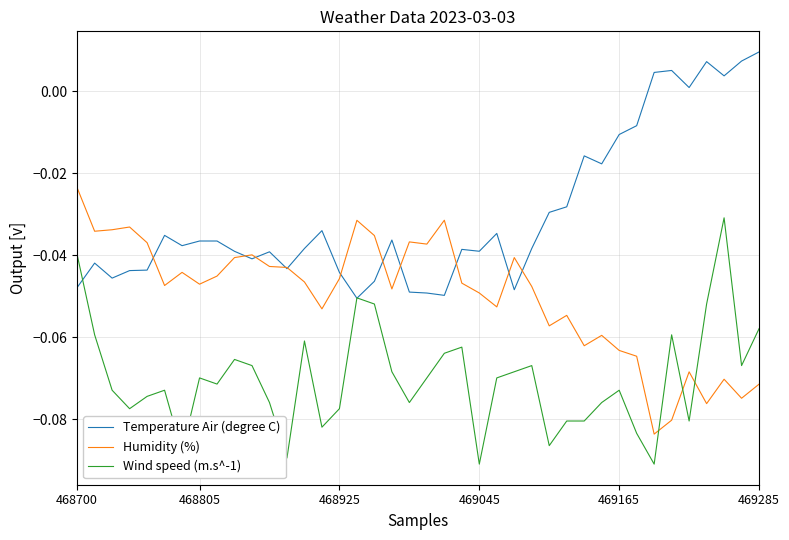

What is the sum of all Temperature Air (degree C) values?

-1.2